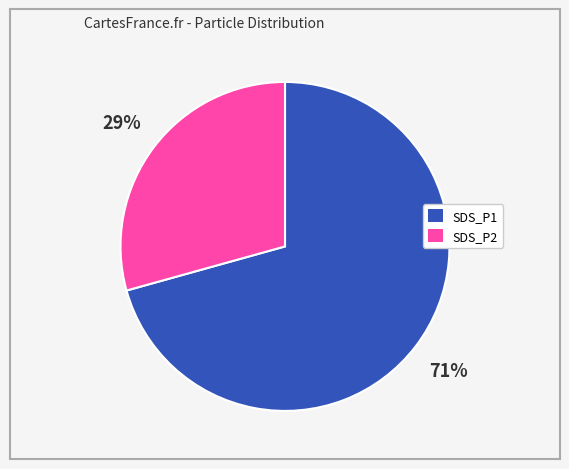

To the nearest percent, what percentage of the pie is SDS_P1?

71%